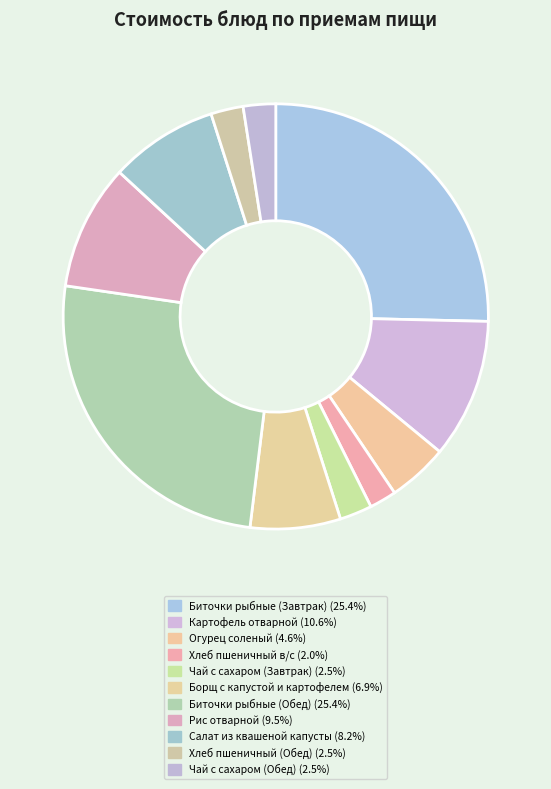

How many slices are in this pie chart?

11